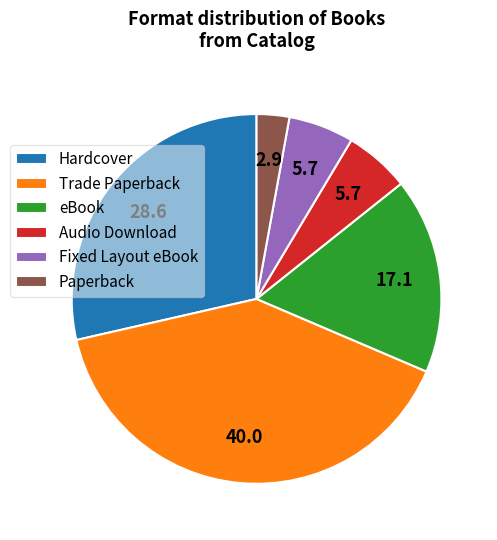

Is there a majority slice in this chart?

No